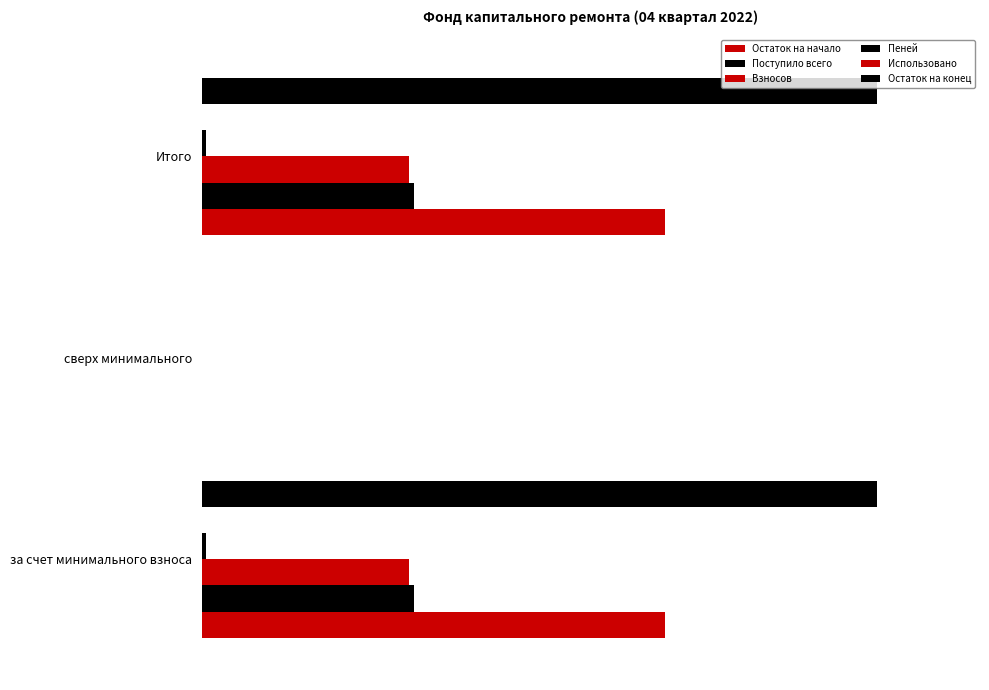

How many data points does each series have?

3